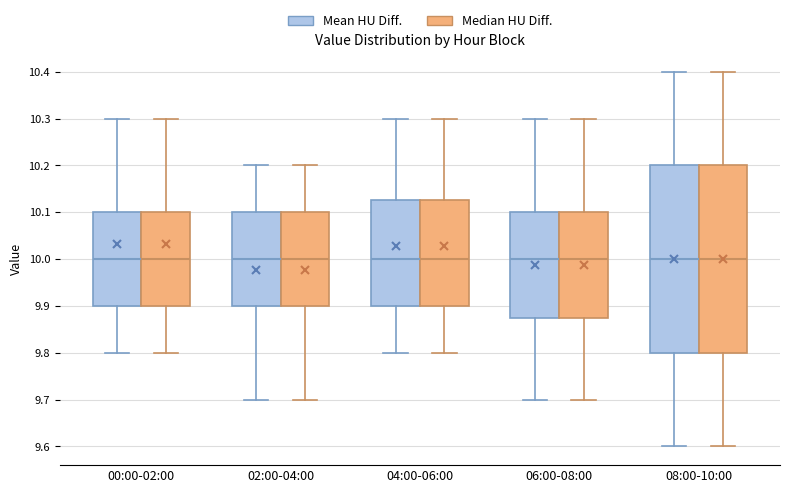

Reading left to right, transcribe this box plot: for each box, give where its median line is, the range the box spans, and where its two whiskers end, as read against the y-axis. The values are not printed on the chart, so give them approximately, as read against the axis.

00:00-02:00 (Mean HU Diff.): median 10.00, box 9.90 to 10.10, whiskers 9.80 to 10.30
00:00-02:00 (Median HU Diff.): median 10.00, box 9.90 to 10.10, whiskers 9.80 to 10.30
02:00-04:00 (Mean HU Diff.): median 10.00, box 9.90 to 10.10, whiskers 9.70 to 10.20
02:00-04:00 (Median HU Diff.): median 10.00, box 9.90 to 10.10, whiskers 9.70 to 10.20
04:00-06:00 (Mean HU Diff.): median 10.00, box 9.90 to 10.13, whiskers 9.80 to 10.30
04:00-06:00 (Median HU Diff.): median 10.00, box 9.90 to 10.13, whiskers 9.80 to 10.30
06:00-08:00 (Mean HU Diff.): median 10.00, box 9.88 to 10.10, whiskers 9.70 to 10.30
06:00-08:00 (Median HU Diff.): median 10.00, box 9.88 to 10.10, whiskers 9.70 to 10.30
08:00-10:00 (Mean HU Diff.): median 10.00, box 9.80 to 10.20, whiskers 9.60 to 10.40
08:00-10:00 (Median HU Diff.): median 10.00, box 9.80 to 10.20, whiskers 9.60 to 10.40